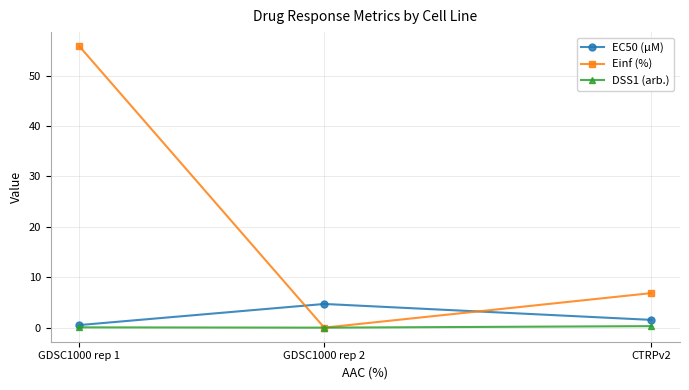

What is the difference between the maximum and minimum values in the DSS1 (arb.) series?

0.3